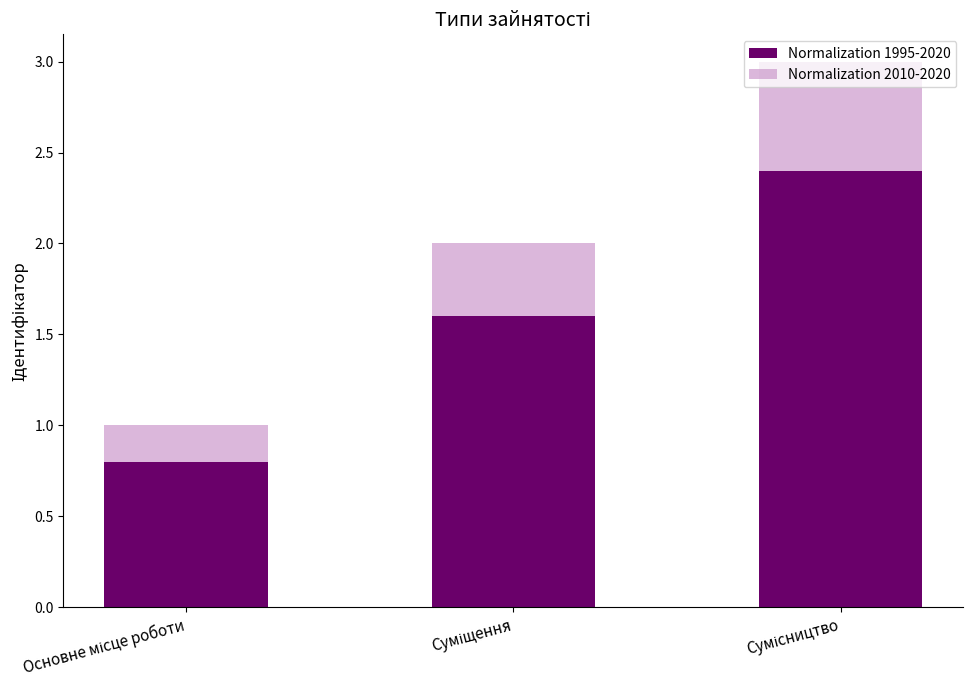

What is the average value of the Normalization 1995-2020 series?

1.6